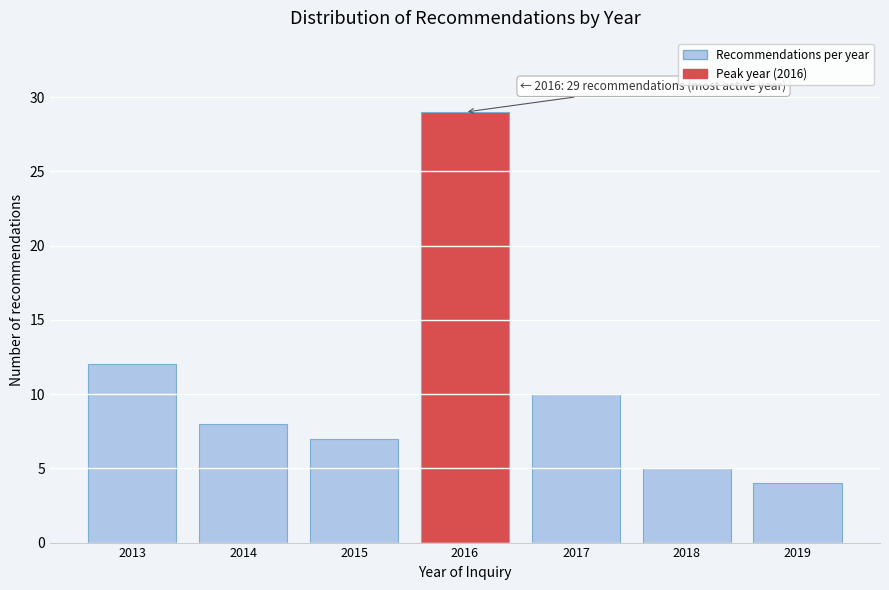

Reading right to left, list all the values displayed in this chart.

4	5	10	29	7	8	12